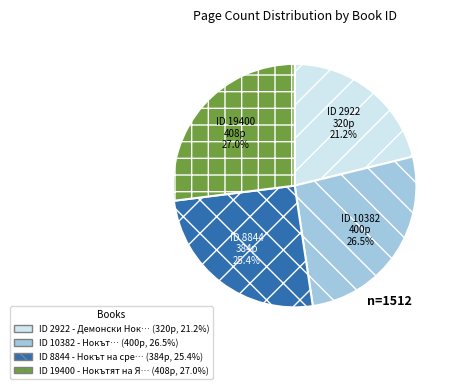

Is there a majority slice in this chart?

No